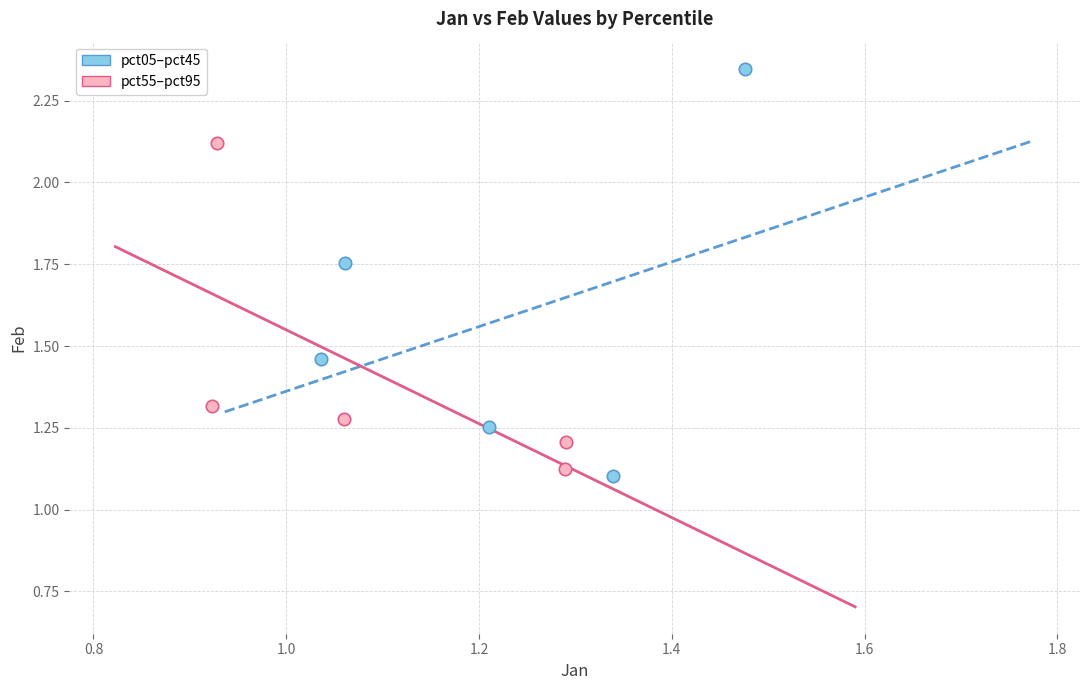

What are all the series names shown in the legend?

pct05–pct45, pct55–pct95